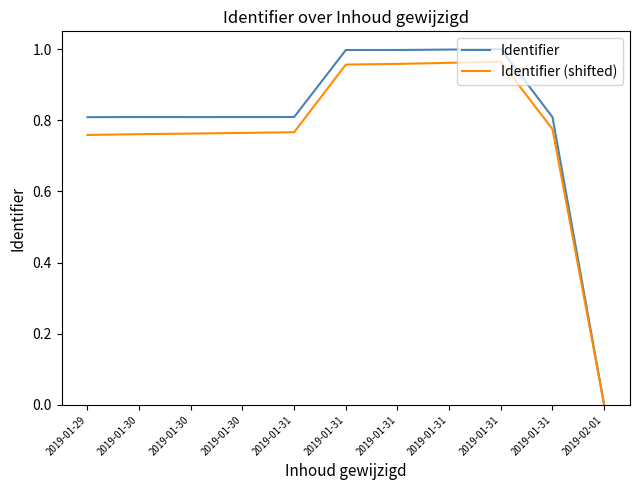

What is the sum of the Identifier values at 2019-01-31 and 2019-01-30?

1.8